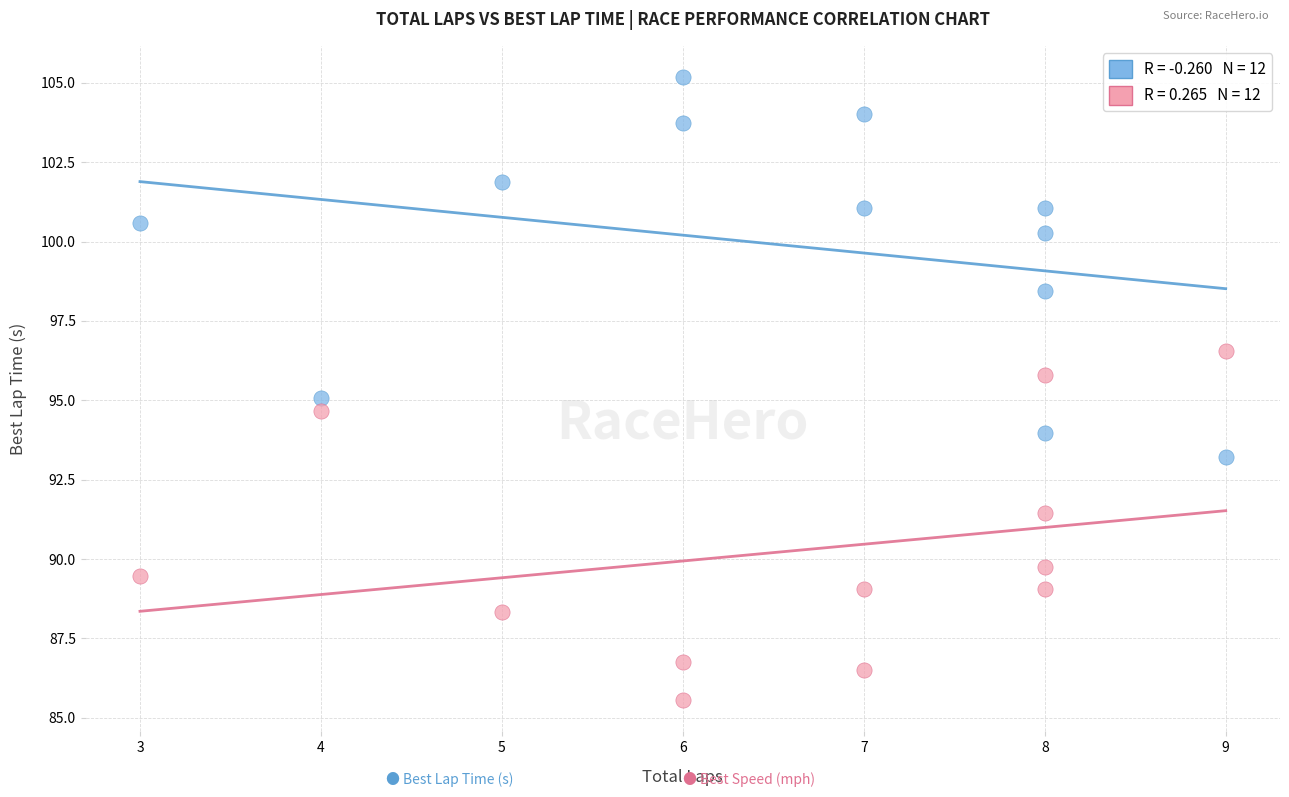

Across all data points, what is the range of Y values (max minus min)?

19.6